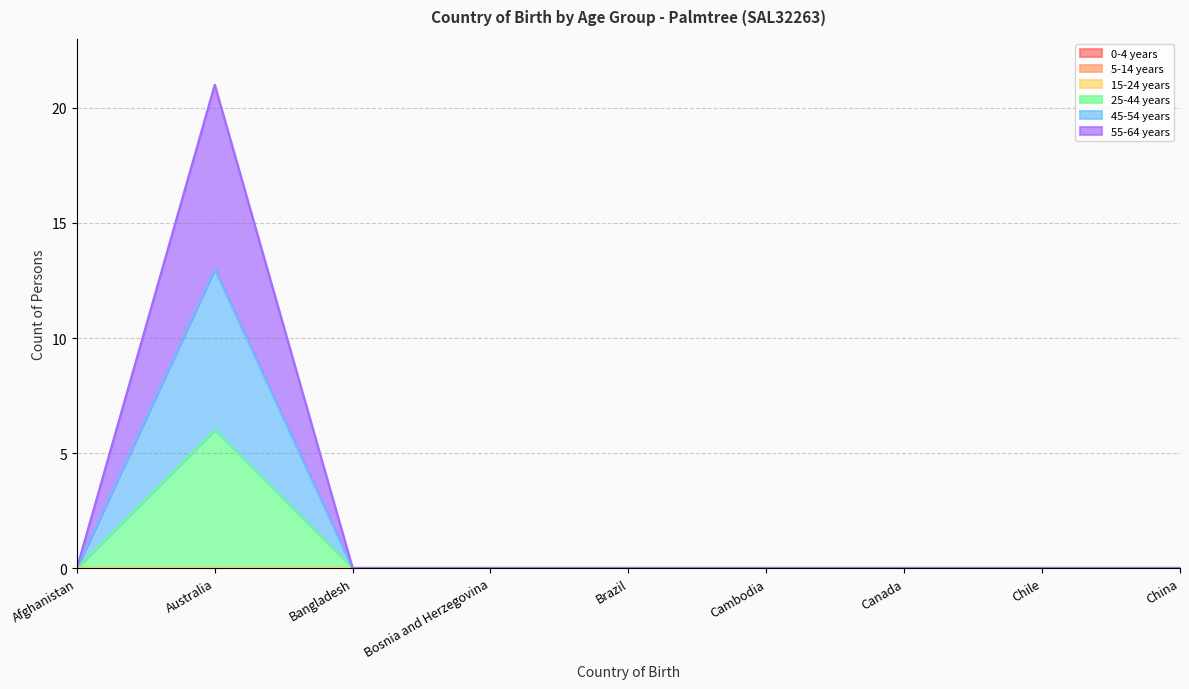

True or false: 55-64 years has a value of 12 at Afghanistan.

False